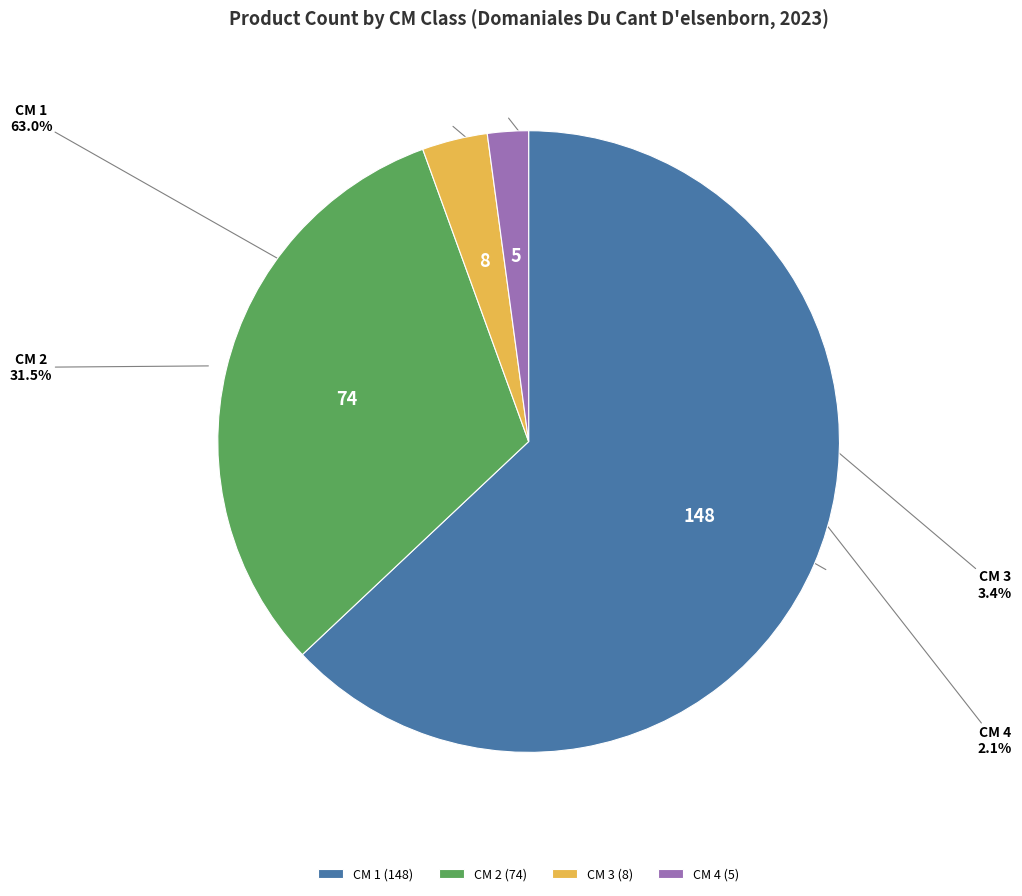

Between CM 3 (8) and CM 4 (5), which is larger?

CM 3 (8)